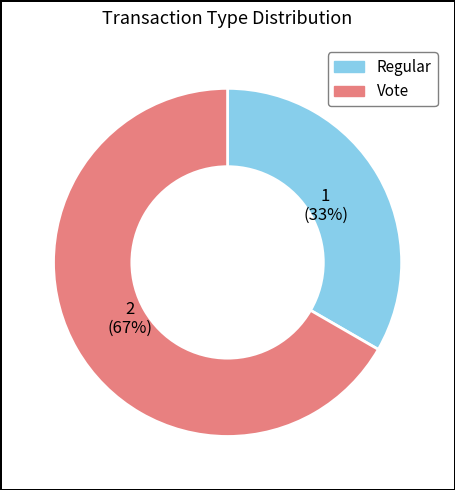

What percentage is the Regular slice, to the nearest percent?

33%